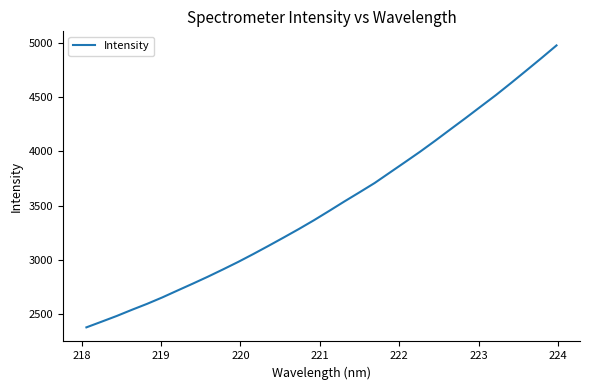

What is the maximum value shown in the chart?

4977.3